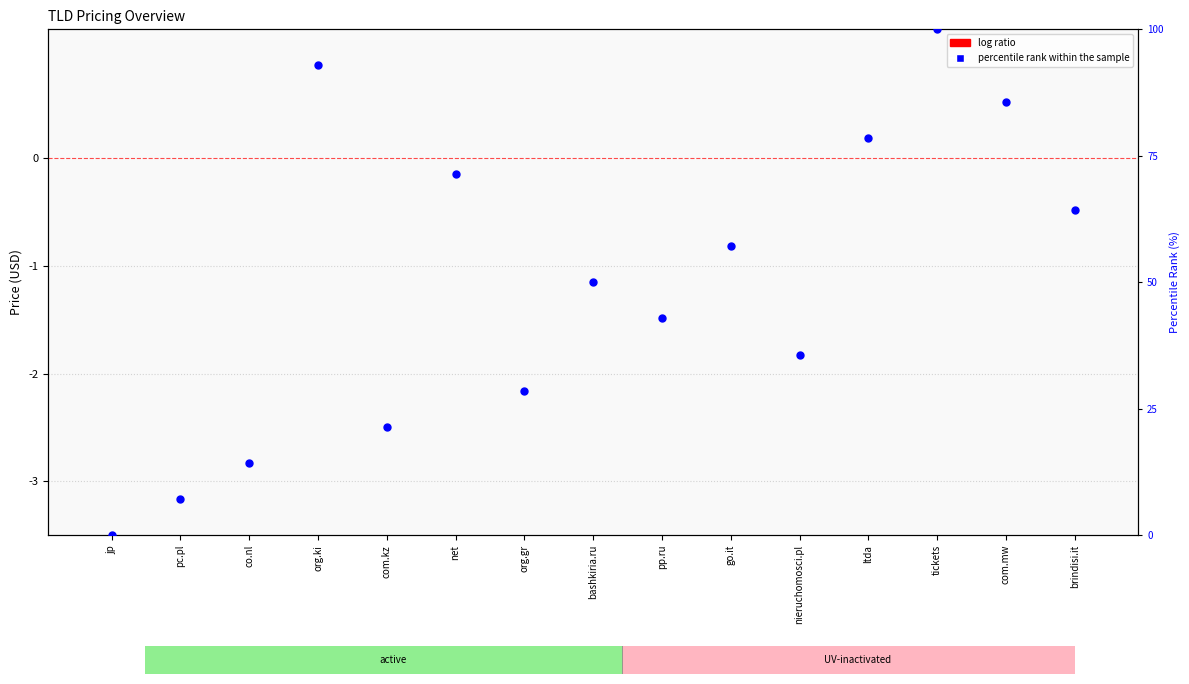

What are all the series names shown in the legend?

log ratio, percentile rank within the sample